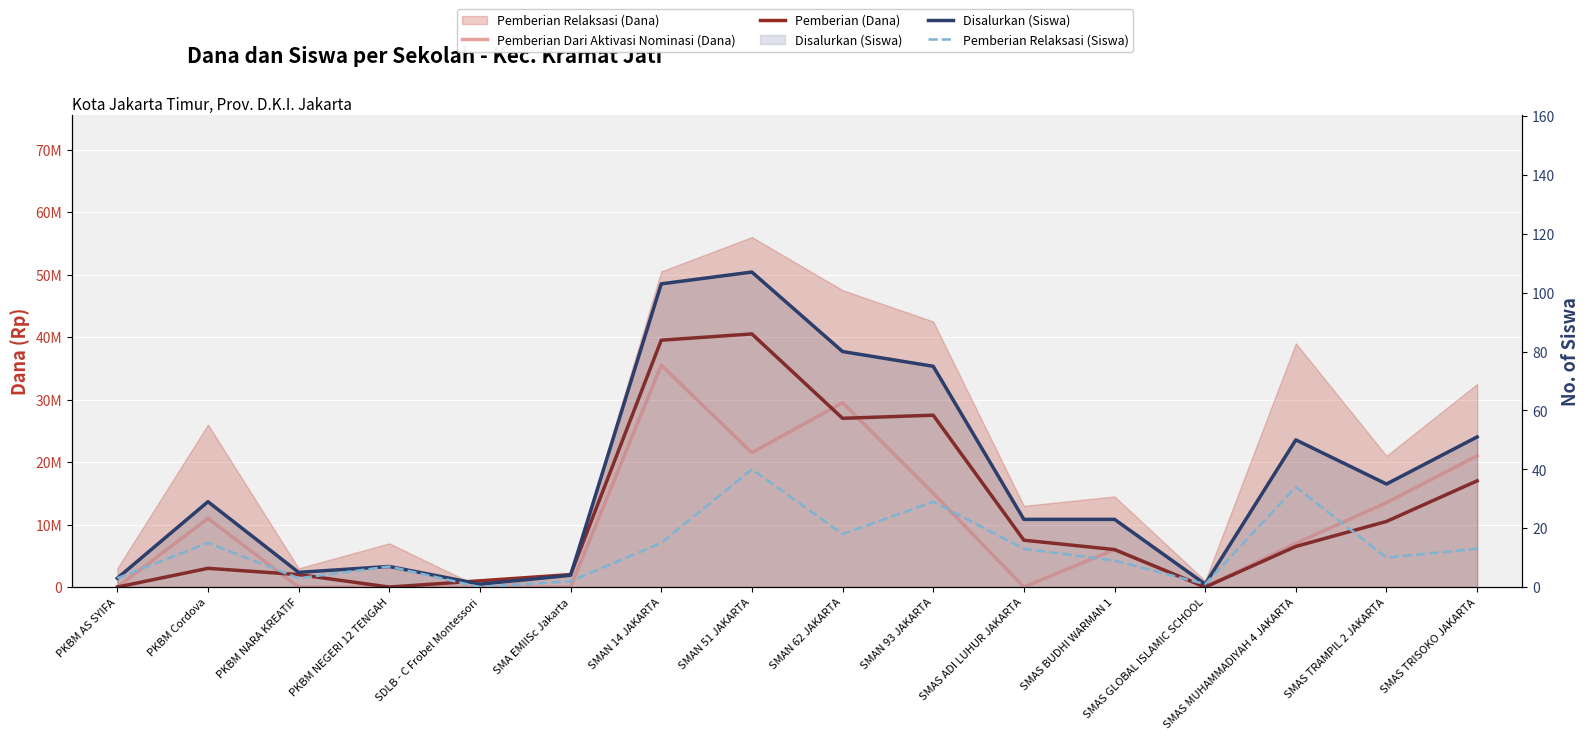

Rank the categories by Pemberian (Dana) value from highest to lowest.

SMAN 51 JAKARTA, SMAN 14 JAKARTA, SMAN 93 JAKARTA, SMAN 62 JAKARTA, SMAS TRISOKO JAKARTA, SMAS TRAMPIL 2 JAKARTA, SMAS ADI LUHUR JAKARTA, SMAS MUHAMMADIYAH 4 JAKARTA, SMAS BUDHI WARMAN 1, PKBM Cordova, PKBM NARA KREATIF, SMA EMIISc Jakarta, SDLB - C Frobel Montessori, PKBM AS SYIFA, PKBM NEGERI 12 TENGAH, SMAS GLOBAL ISLAMIC SCHOOL